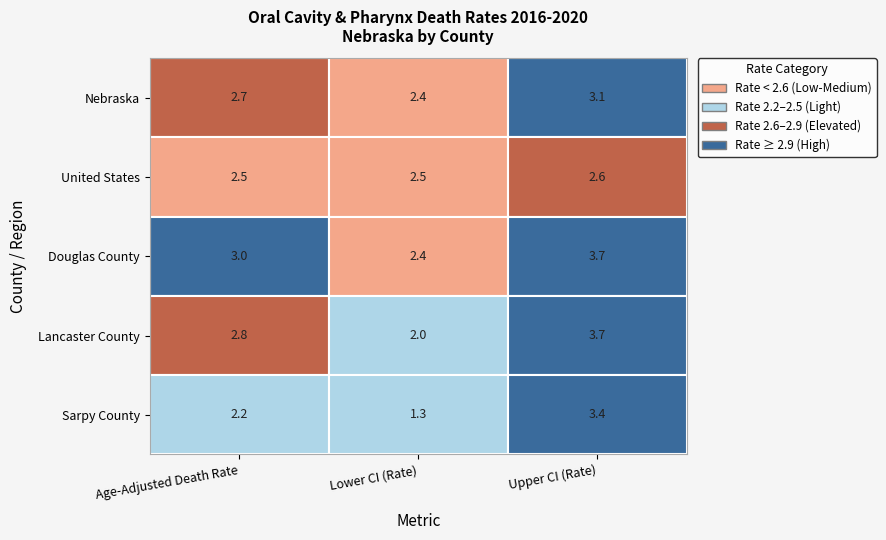

Reading left to right, extract all data points from this chart.

Nebraska: Age-Adjusted Death Rate=2.7	Lower CI (Rate)=2.4	Upper CI (Rate)=3.1
United States: Age-Adjusted Death Rate=2.5	Lower CI (Rate)=2.5	Upper CI (Rate)=2.6
Douglas County: Age-Adjusted Death Rate=3.0	Lower CI (Rate)=2.4	Upper CI (Rate)=3.7
Lancaster County: Age-Adjusted Death Rate=2.8	Lower CI (Rate)=2.0	Upper CI (Rate)=3.7
Sarpy County: Age-Adjusted Death Rate=2.2	Lower CI (Rate)=1.3	Upper CI (Rate)=3.4